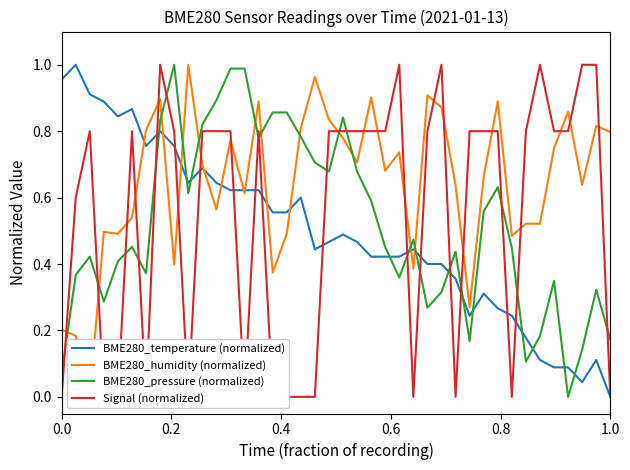

True or false: BME280_pressure (normalized) and BME280_temperature (normalized) cross at least once.

True